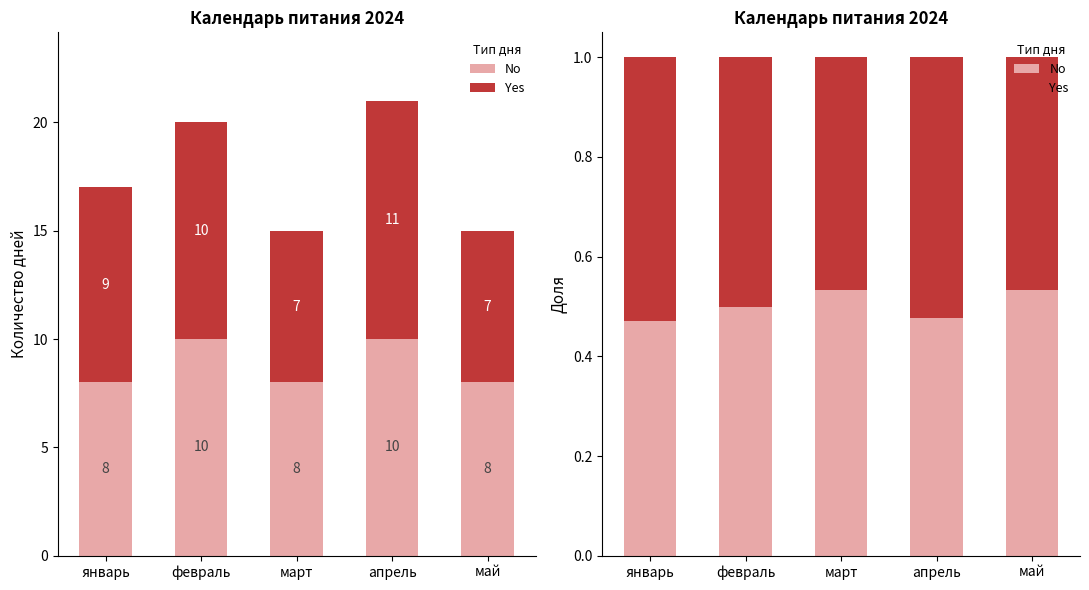

Rank the series by their average value, from highest to lowest.

No, Yes